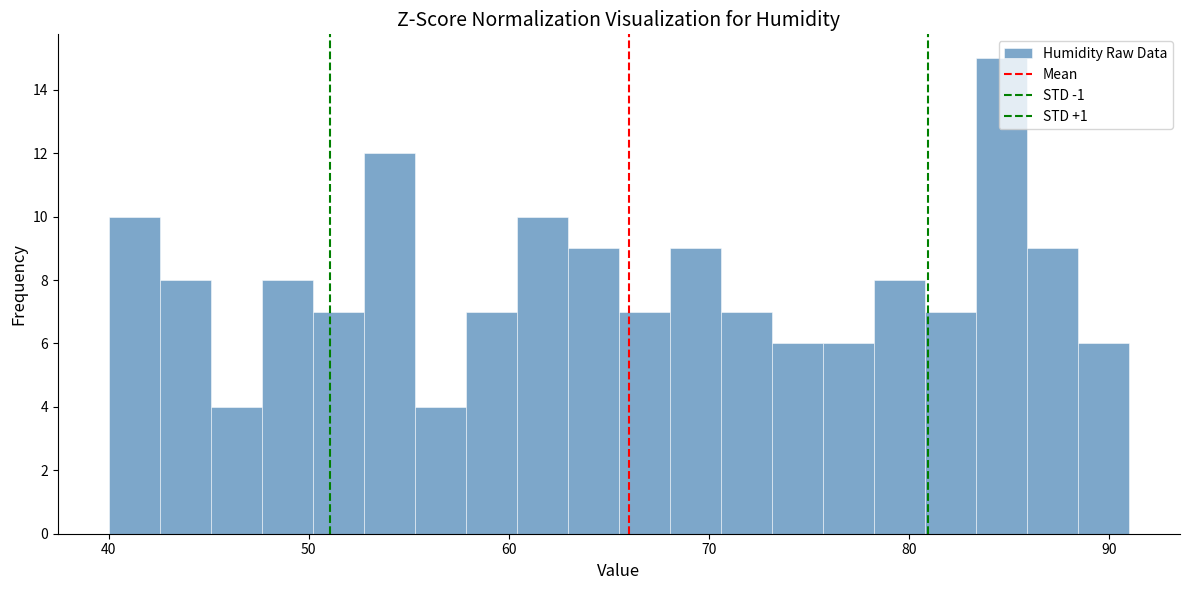

Read against the x-axis, roughly where is the centre of the tallest bar?

85